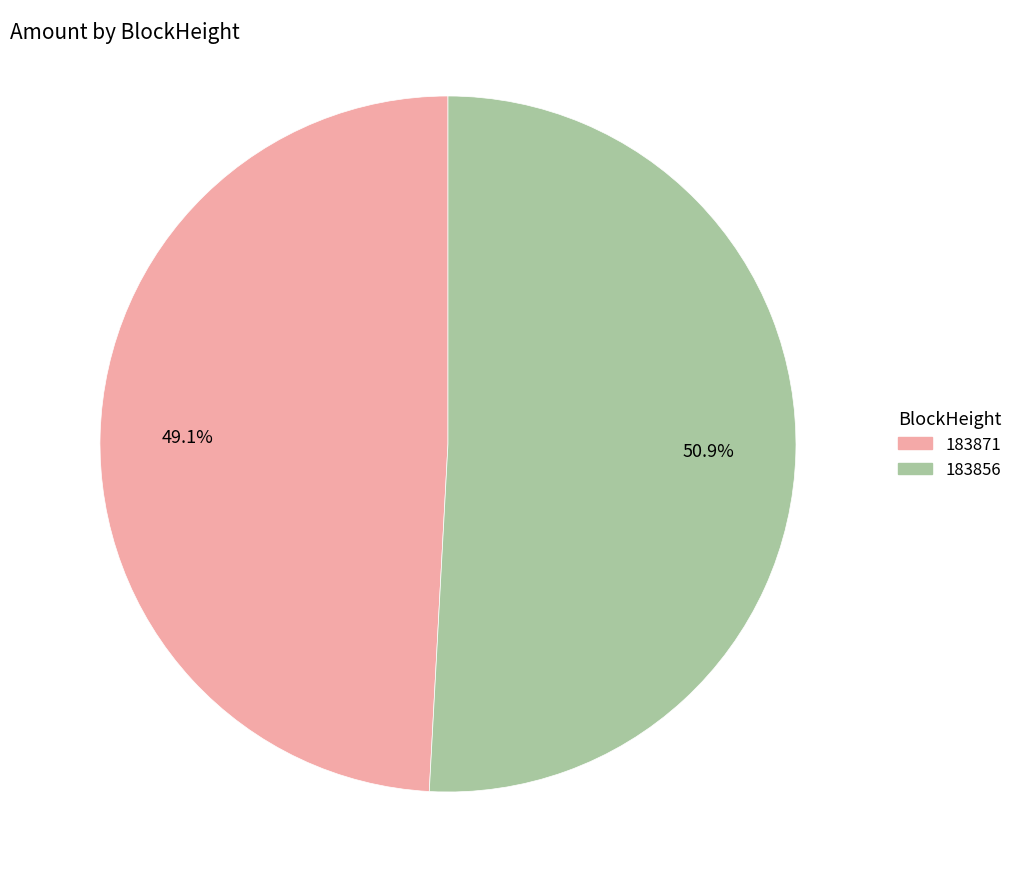

To the nearest percent, what is the combined percentage of 183856 and 183871?

100%